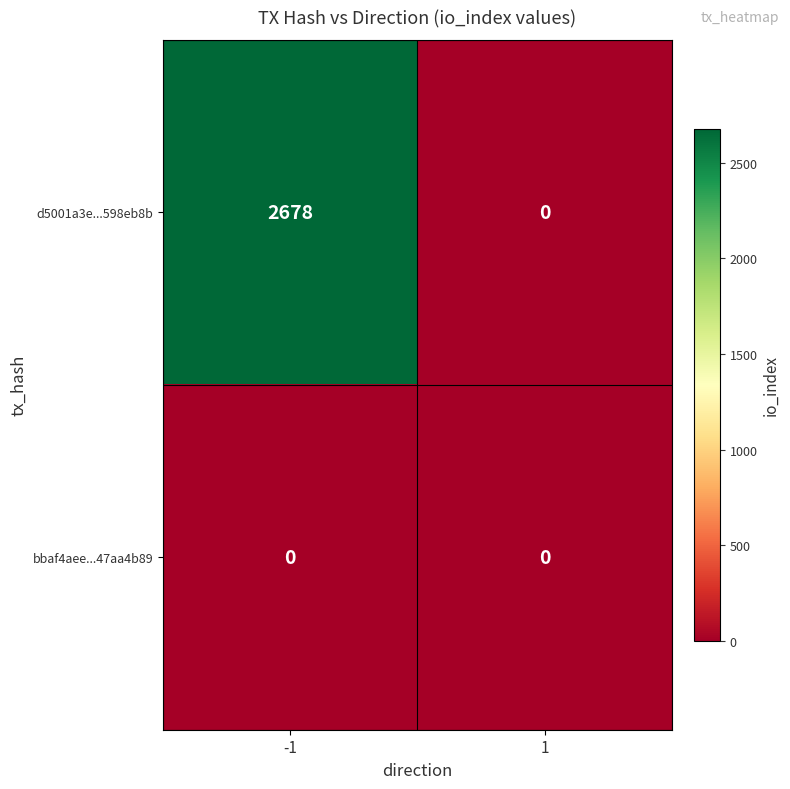

The d5001a3e...598eb8b series shows 3795 at -1. True or false?

False